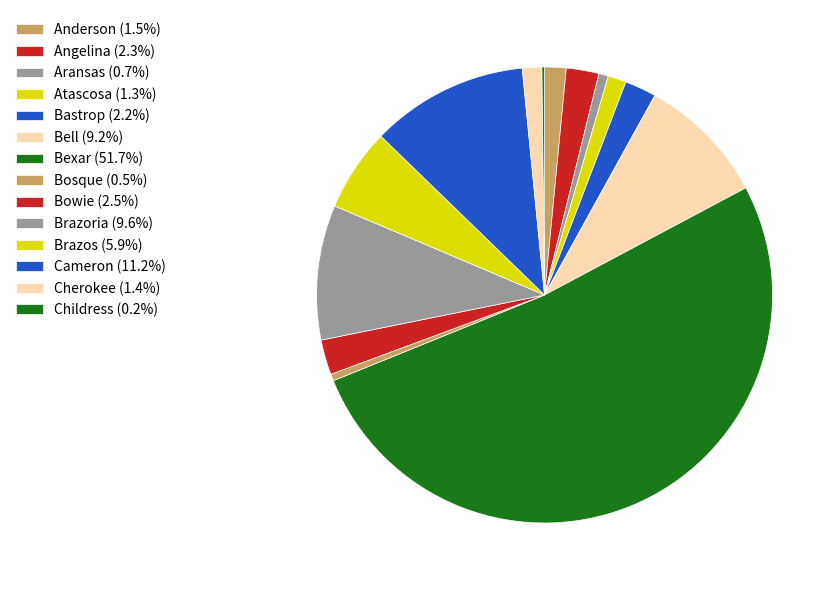

To the nearest percent, what is the average slice percentage?

7%